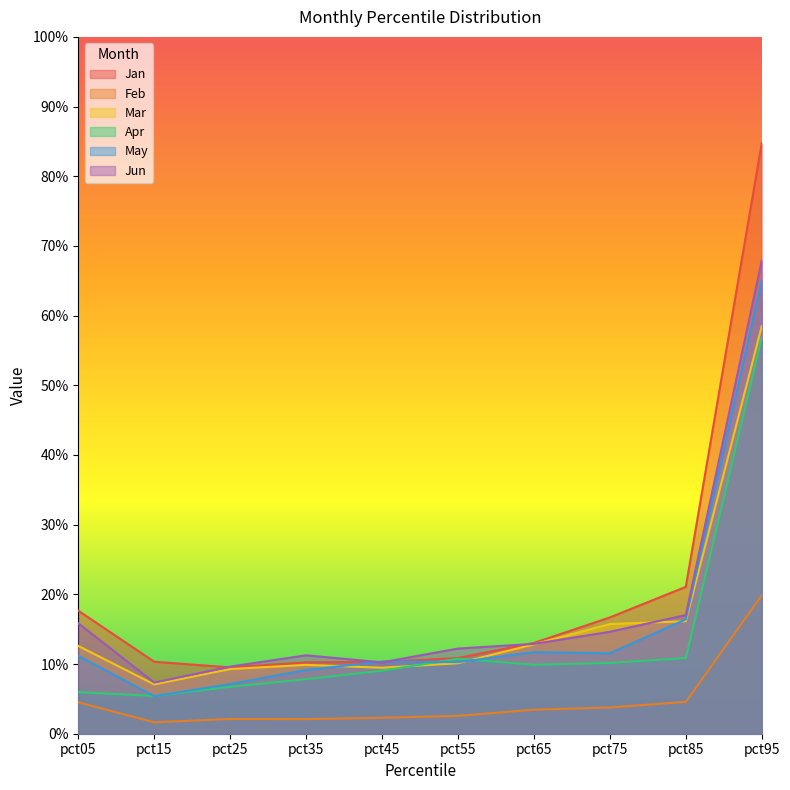

What are all the series names shown in the legend?

Jan, Feb, Mar, Apr, May, Jun